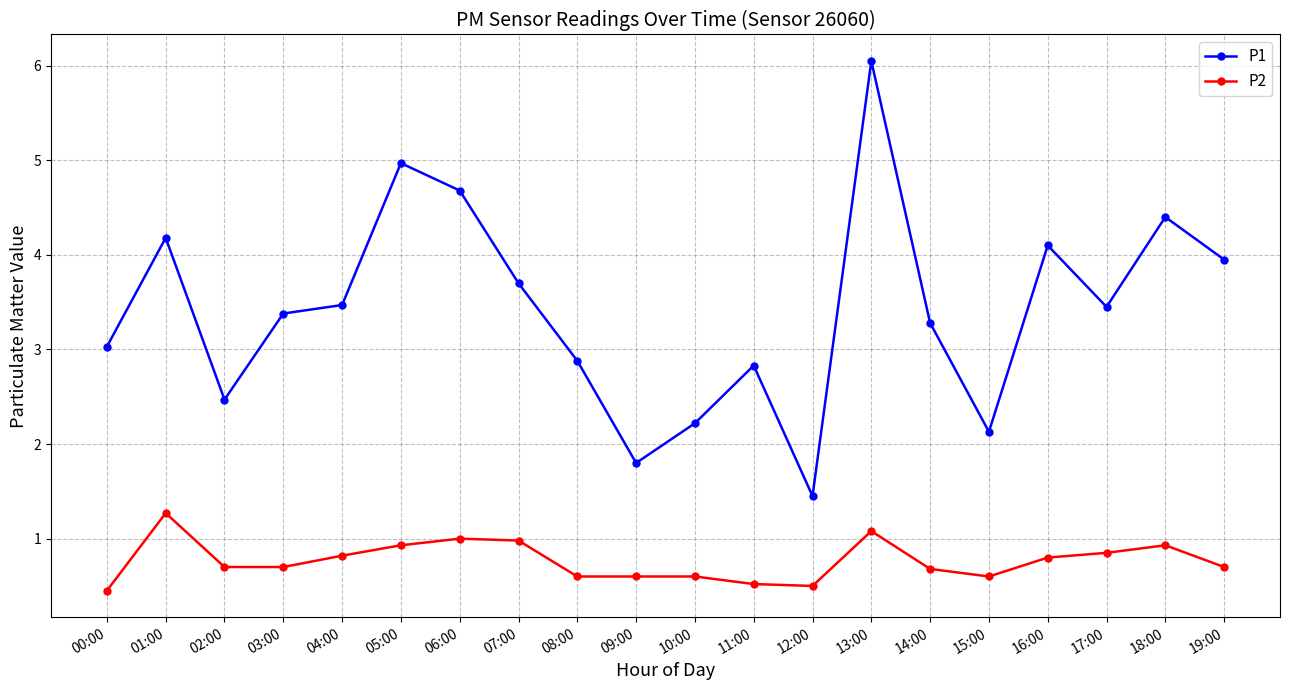

True or false: P1 has a value of 5.6 at 03:00.

False